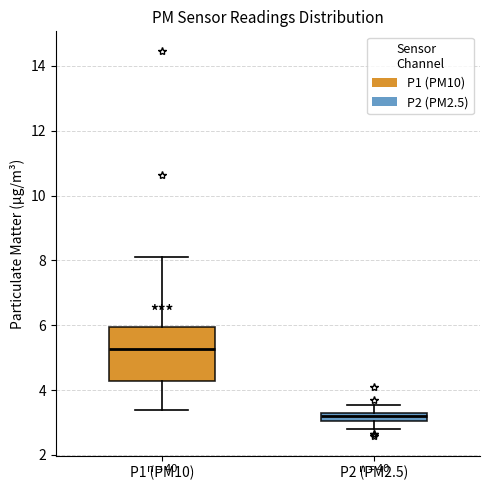

Comparing the boxes themselves (not the whiskers), which one is the tallest?

P1 (PM10)